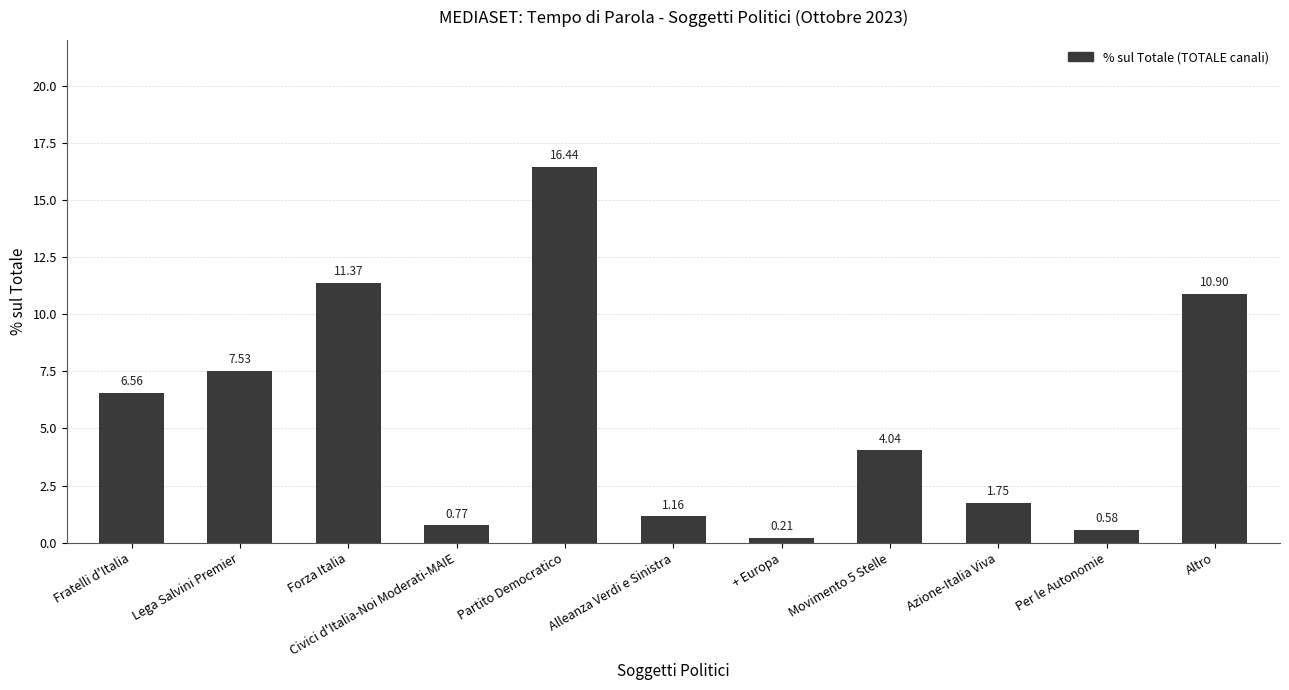

Rank the categories by value from highest to lowest.

Partito Democratico, Forza Italia, Altro, Lega Salvini Premier, Fratelli d'Italia, Movimento 5 Stelle, Azione-Italia Viva, Alleanza Verdi e Sinistra, Civici d'Italia-Noi Moderati-MAIE, Per le Autonomie, + Europa